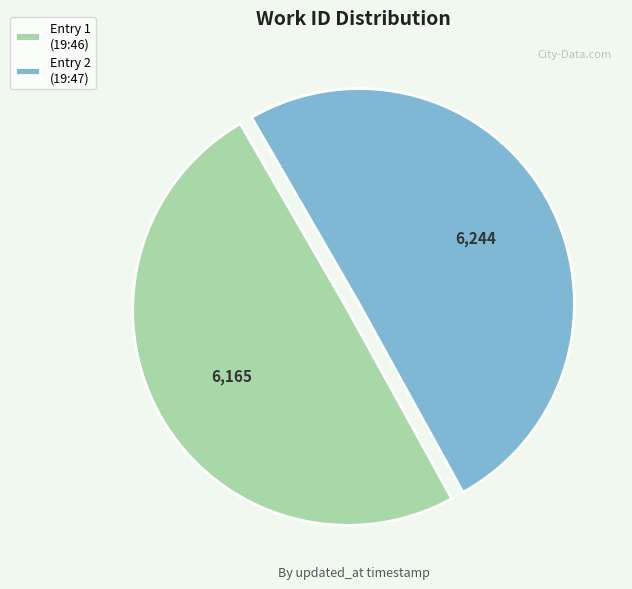

Between Entry 1 (19:46) and Entry 2 (19:47), which is larger?

Entry 2 (19:47)